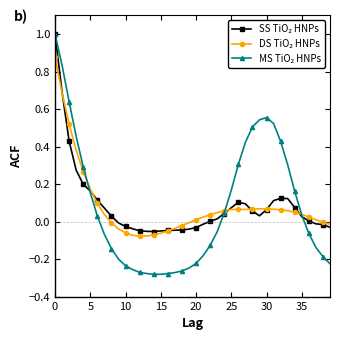

Count the number of data series in this chart.

3